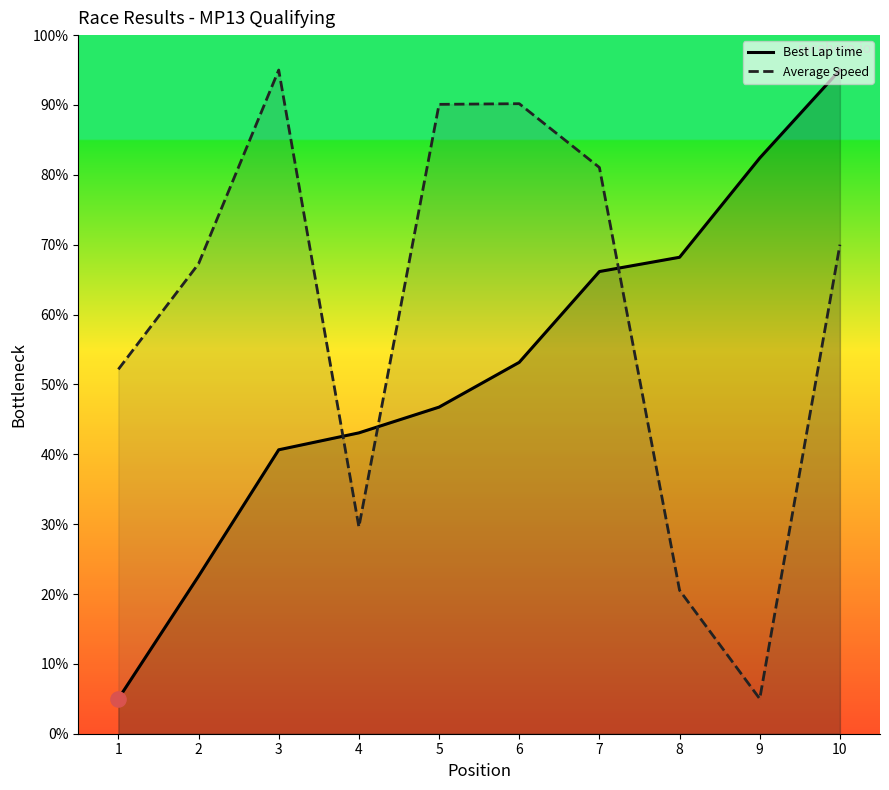

Which series has the largest Y range (max minus min)?

Best Lap time